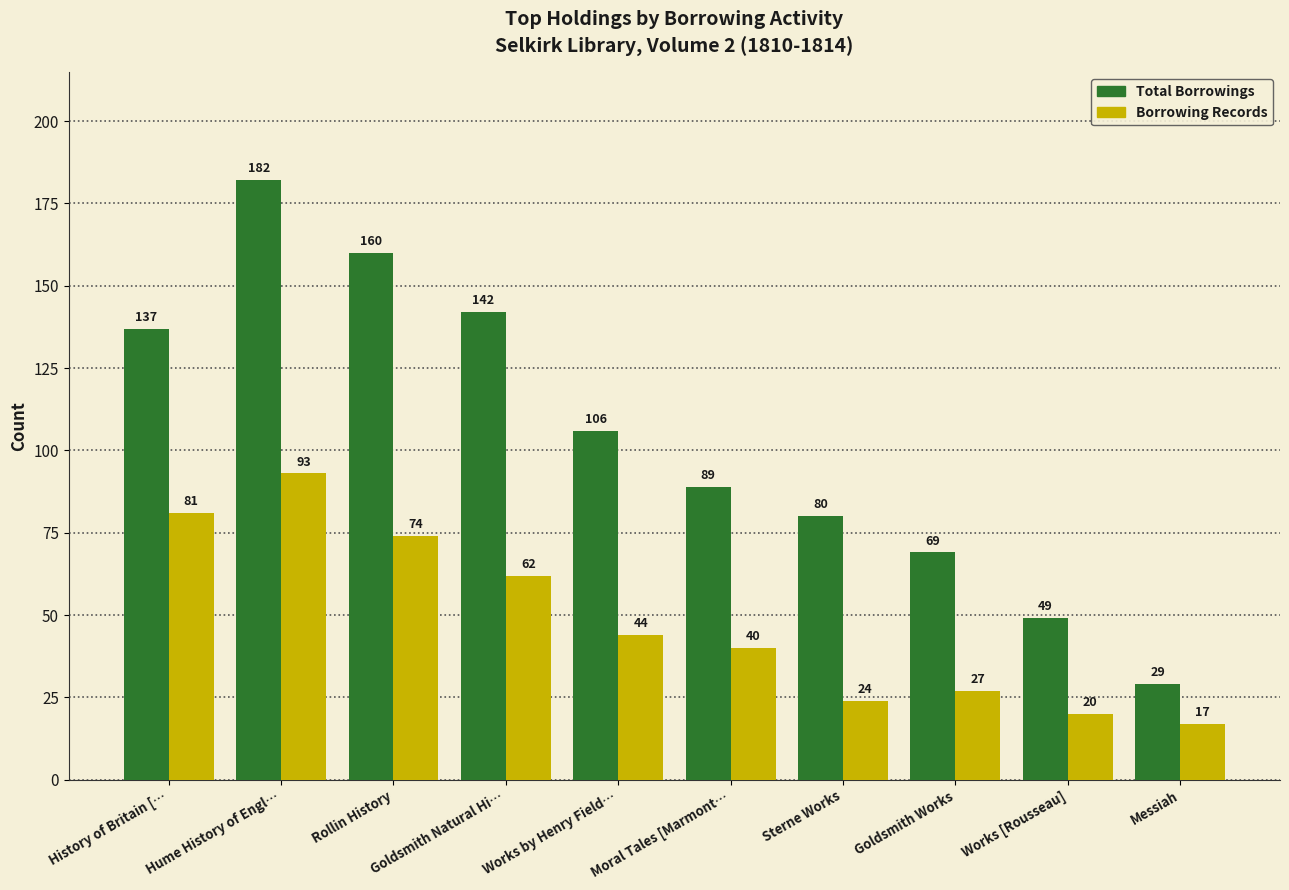

Is it true that Total Borrowings equals 94 at Goldsmith Works?

False